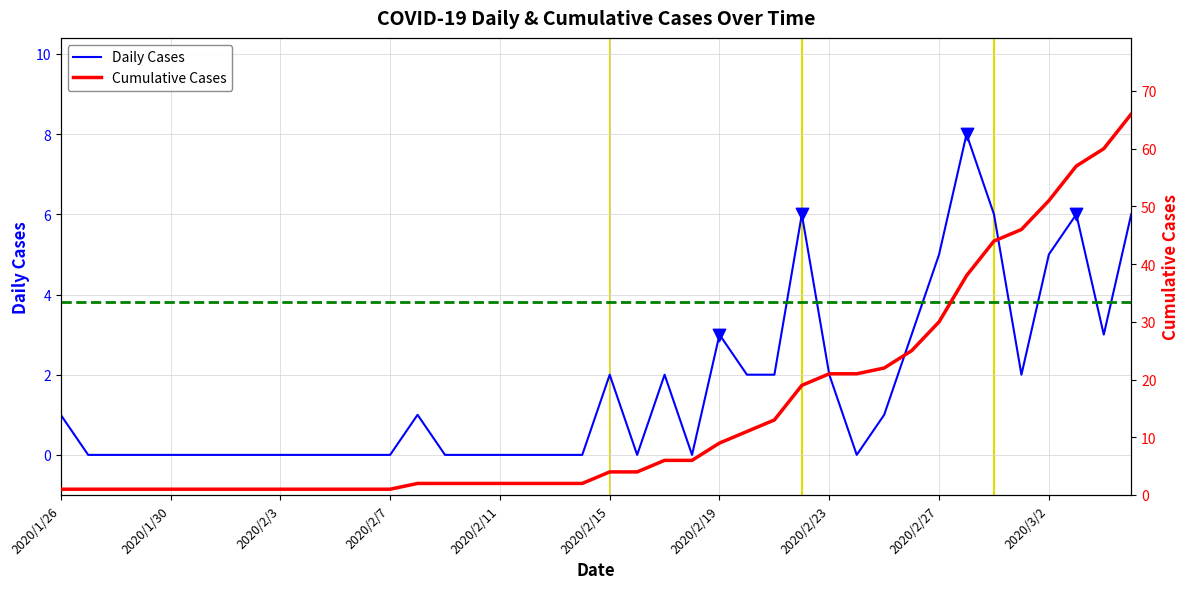

At how many categories does at least one series exceed 35?

7